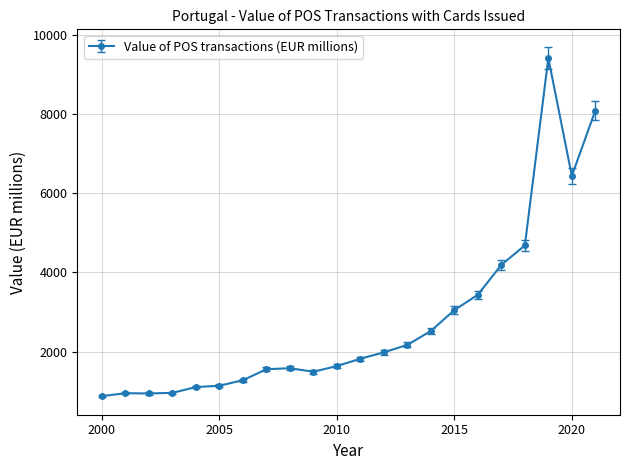

What is the difference between the second highest and minimum values?

7210.5